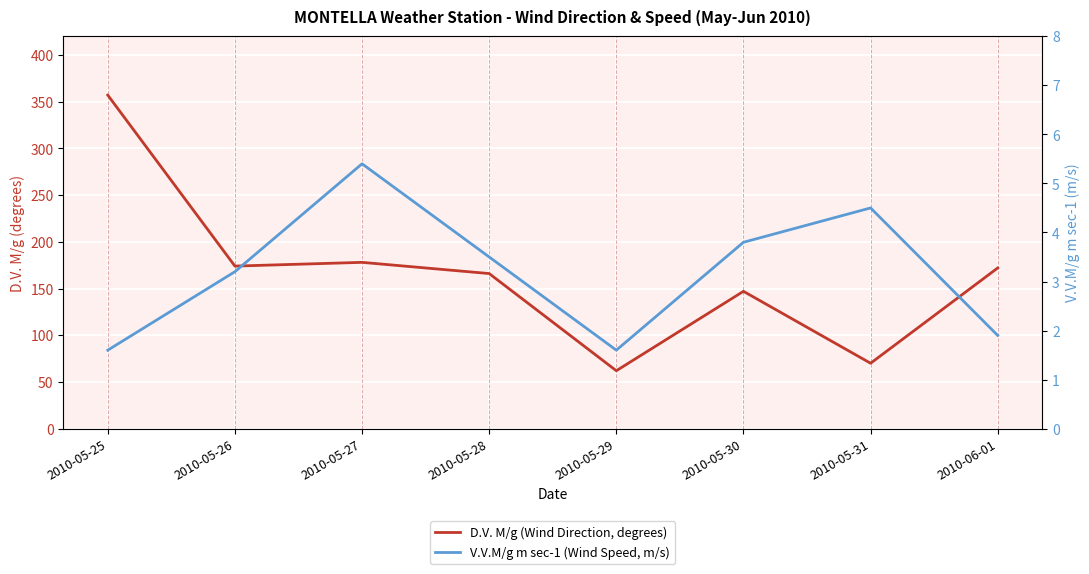

How many lines are shown in the chart?

2